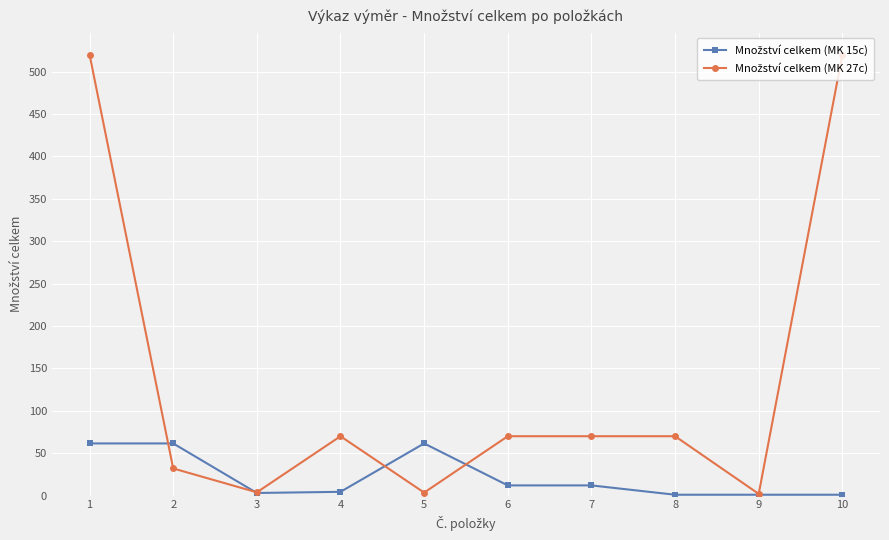

What is the total value across all series at 6?

82.0